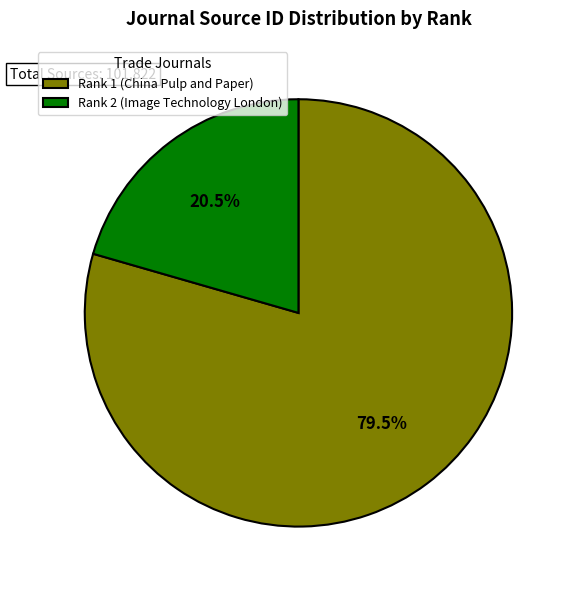

The Rank 1 (China Pulp and Paper) slice represents 70% of the pie. True or false?

False